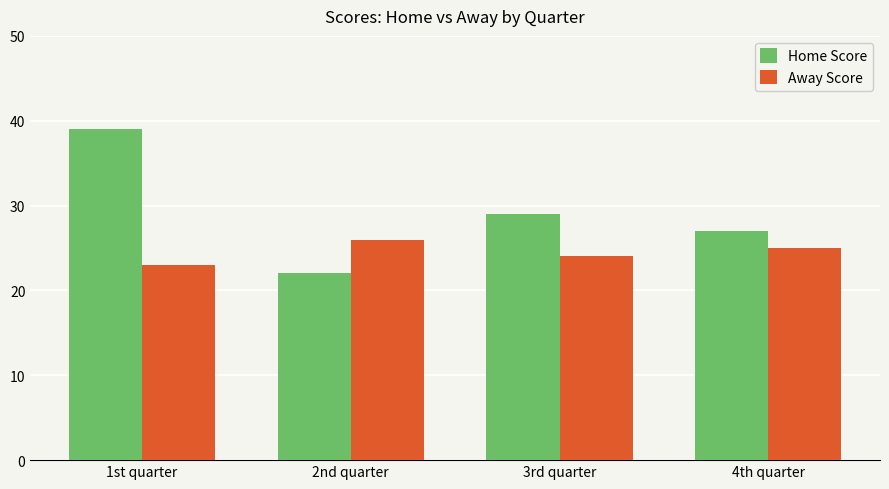

What is the spread (max minus min) of values at 3rd quarter?

5